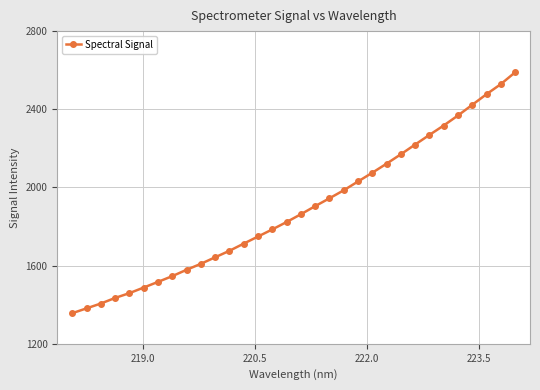

How many lines are shown in the chart?

1